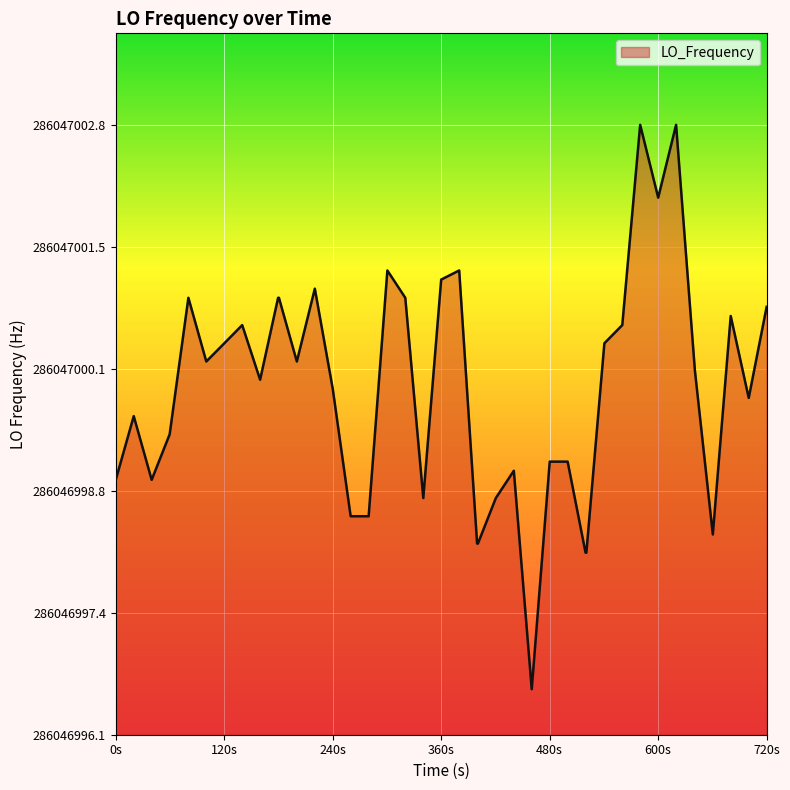

What is the difference between the second highest and second lowest values?

4.7